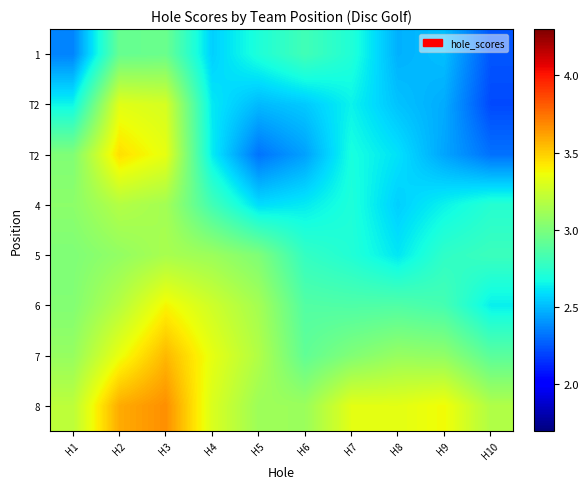

What is the difference between the highest and lowest values at H4?

0.8